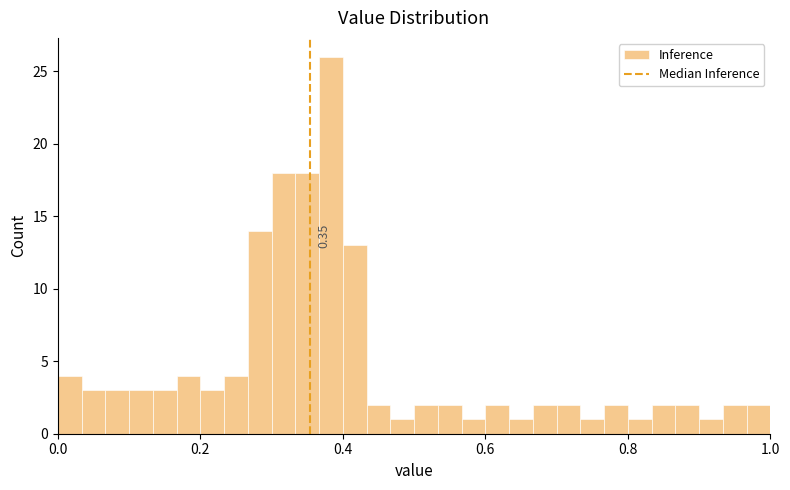

Around what value on the x-axis is the tallest bar? Give the approximate position of its centre, as read against the axis.

0.38